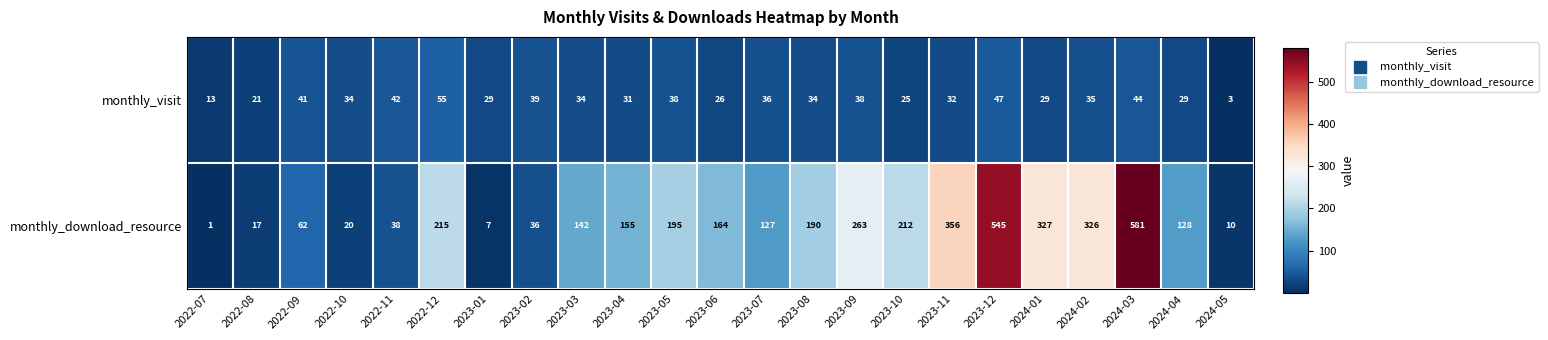

Rank the categories by monthly_download_resource value from highest to lowest.

2024-03, 2023-12, 2023-11, 2024-01, 2024-02, 2023-09, 2022-12, 2023-10, 2023-05, 2023-08, 2023-06, 2023-04, 2023-03, 2024-04, 2023-07, 2022-09, 2022-11, 2023-02, 2022-10, 2022-08, 2024-05, 2023-01, 2022-07